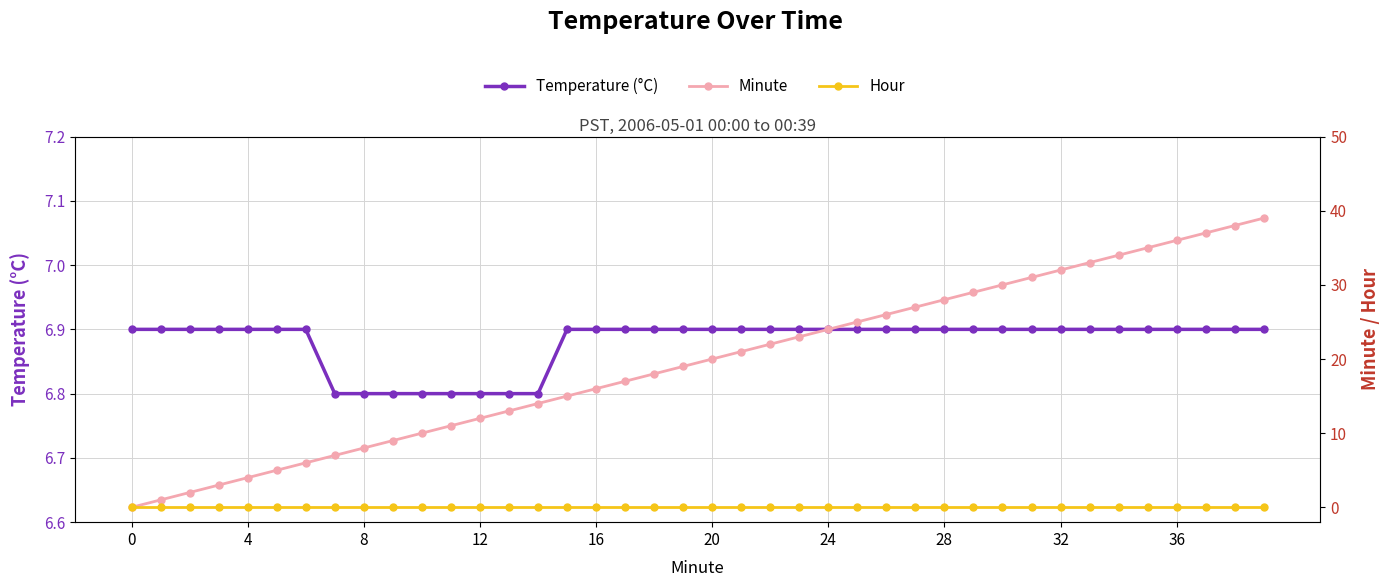

Between which two adjacent categories do Minute and Temperature (°C) first intersect?

24 and 28